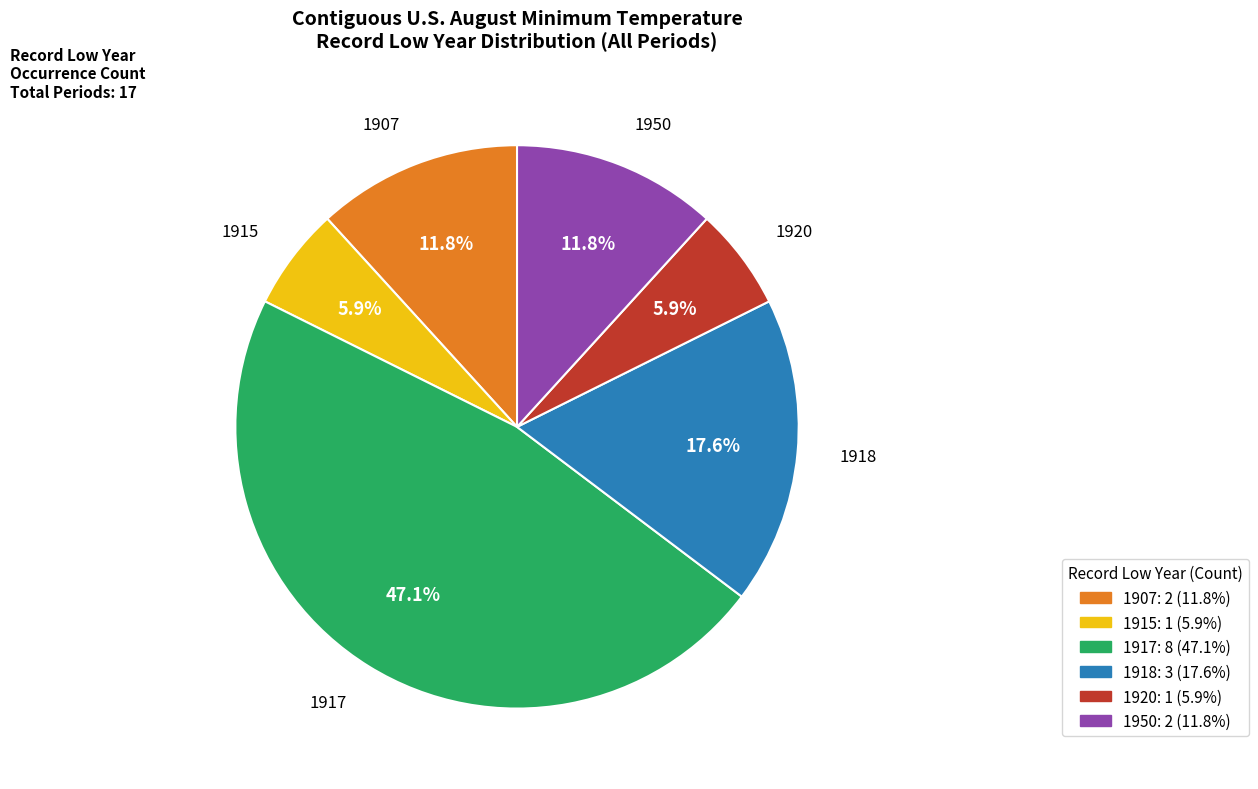

How many segments does this pie chart have?

6